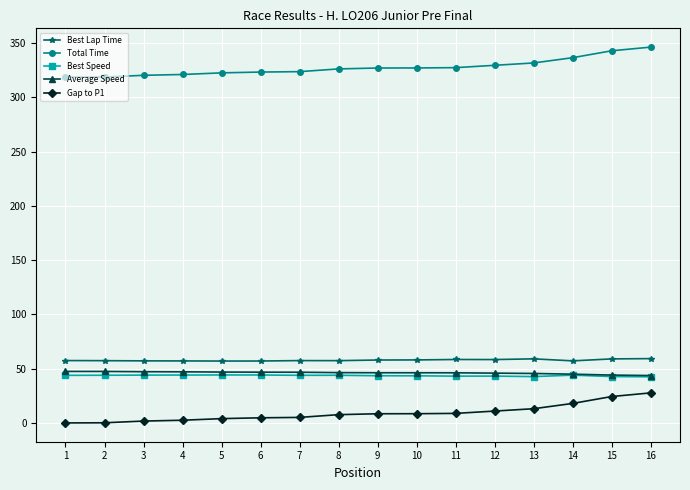

True or false: Best Speed has a value of 62.8 at 10.

False